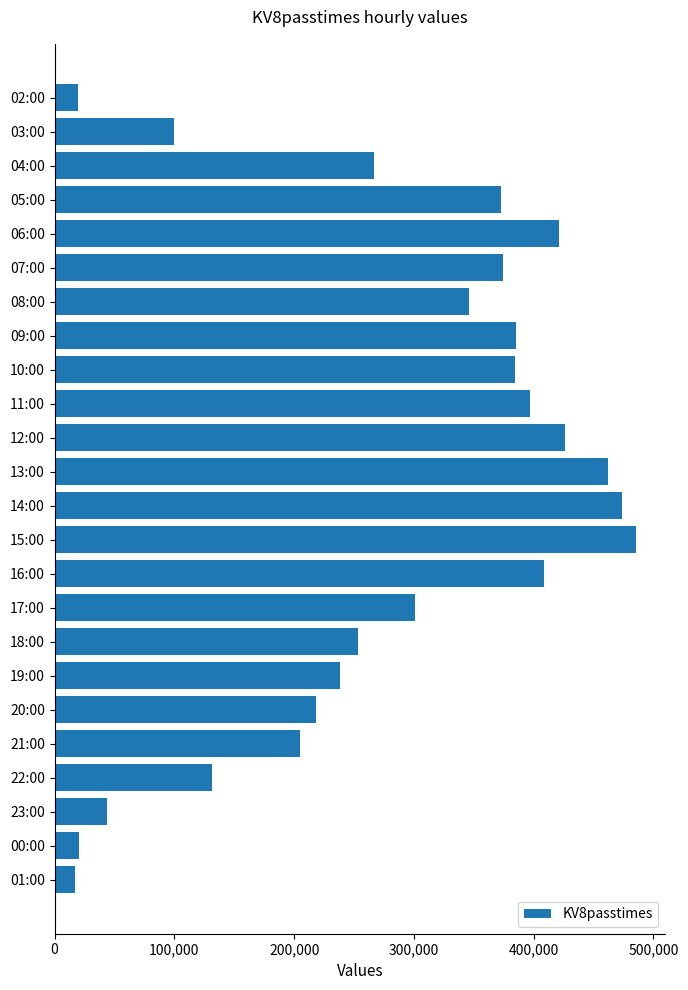

What is the sum of all values?

6751146